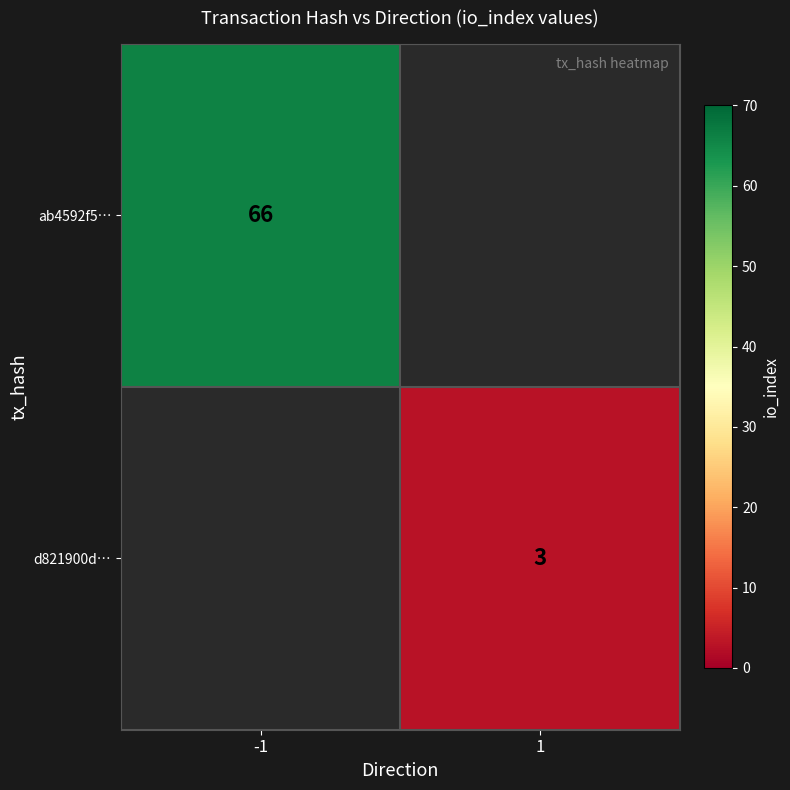

The value of ab4592f5… at -1 is 41. True or false?

False